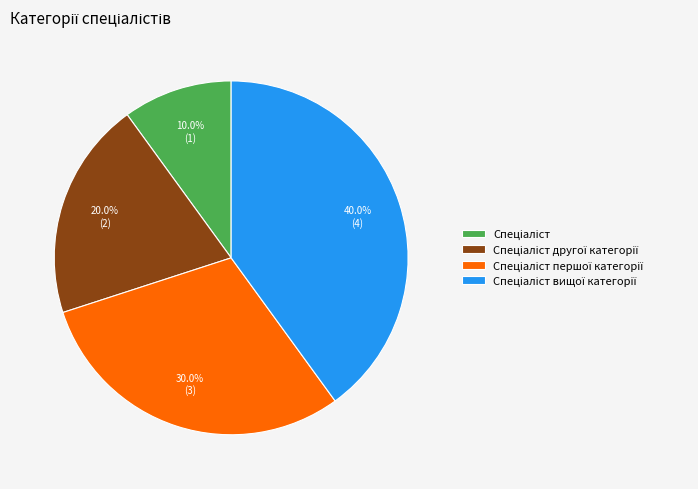

Does any single category account for the majority?

No